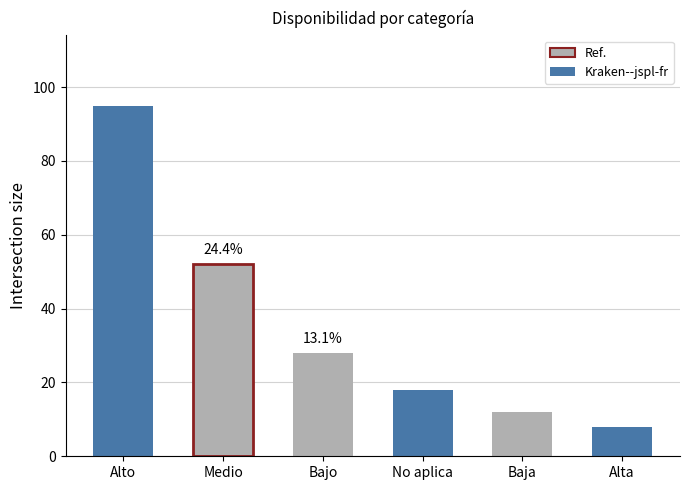

Between Medio and No aplica, which is larger?

Medio